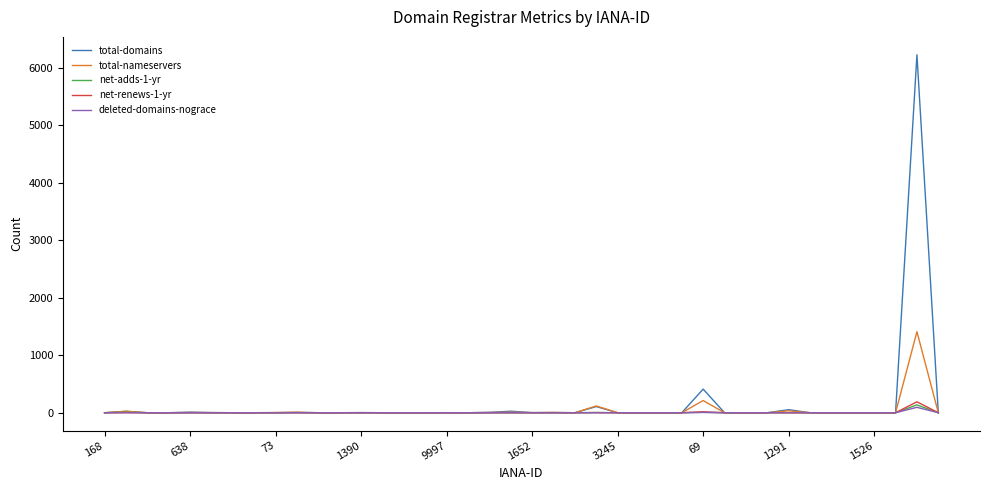

What is the sum of all net-adds-1-yr values?

155